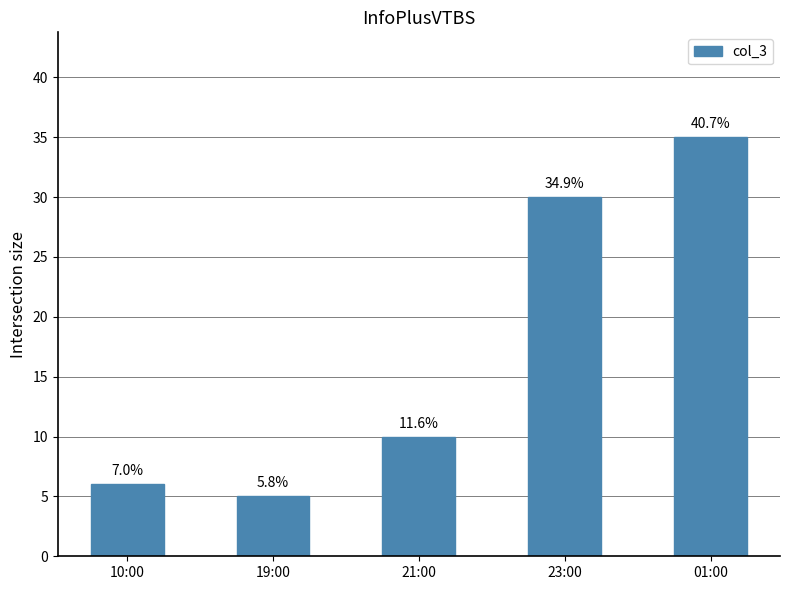

Reading left to right, what are all the values shown in this chart?

10:00=6	19:00=5	21:00=10	23:00=30	01:00=35